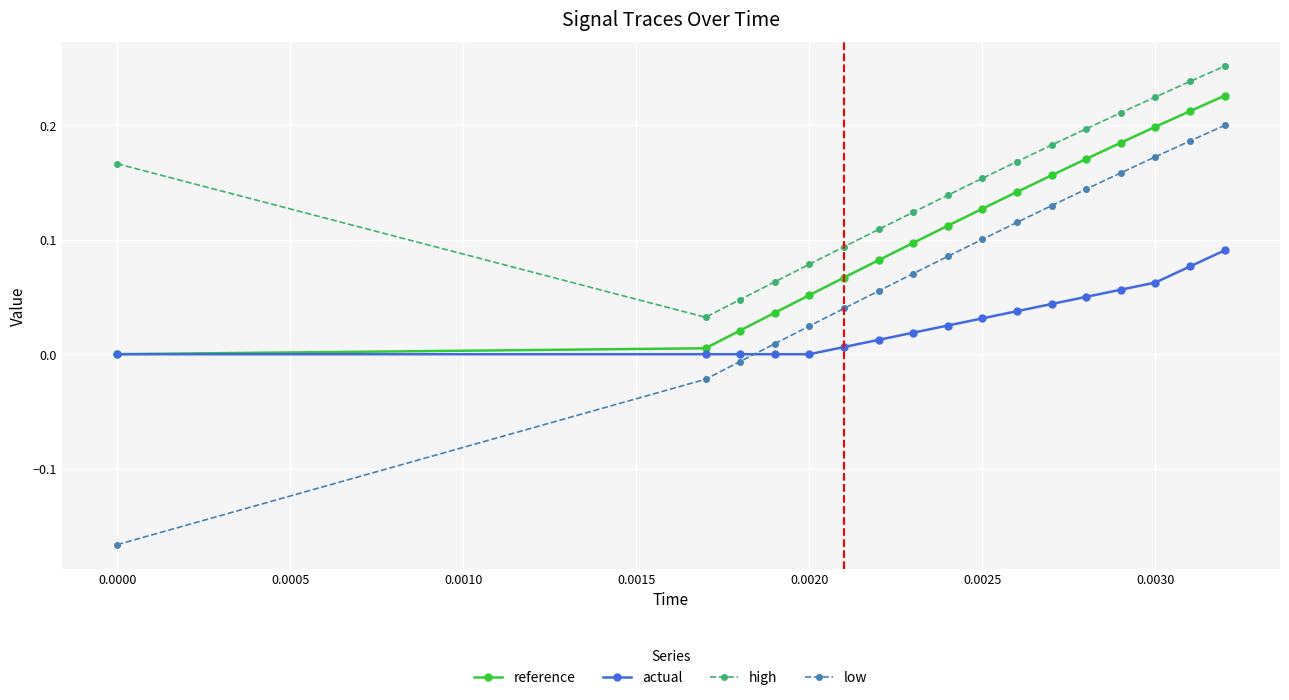

Which series has the largest total across all categories?

high